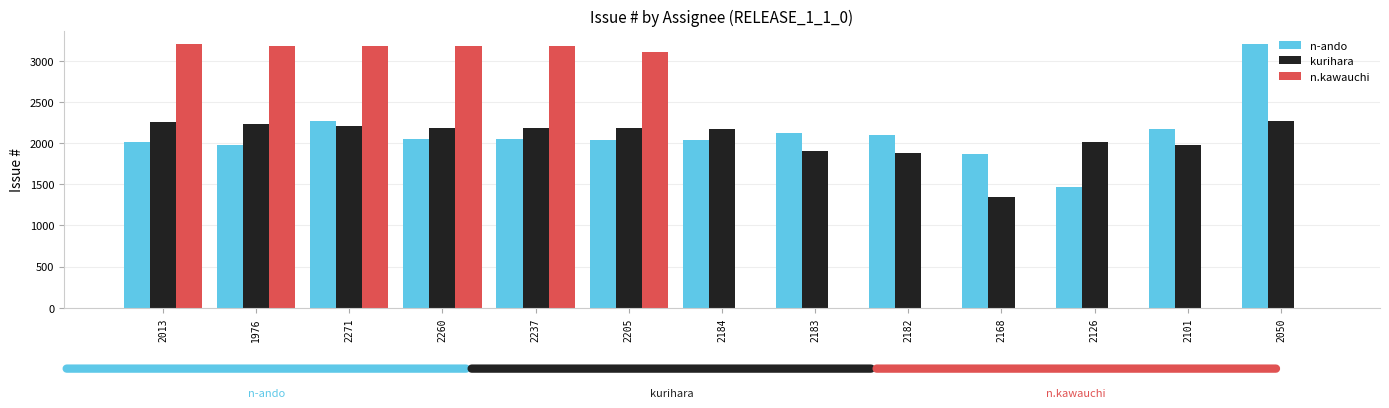

The value of n.kawauchi at 2182 is 0. True or false?

True